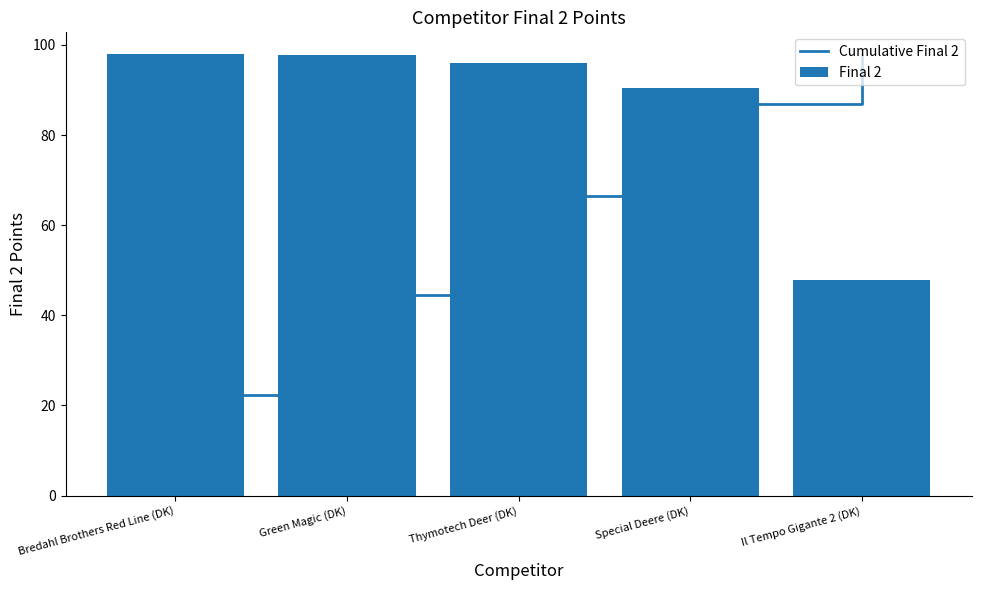

What is the average value of the Final 2 series?

86.0